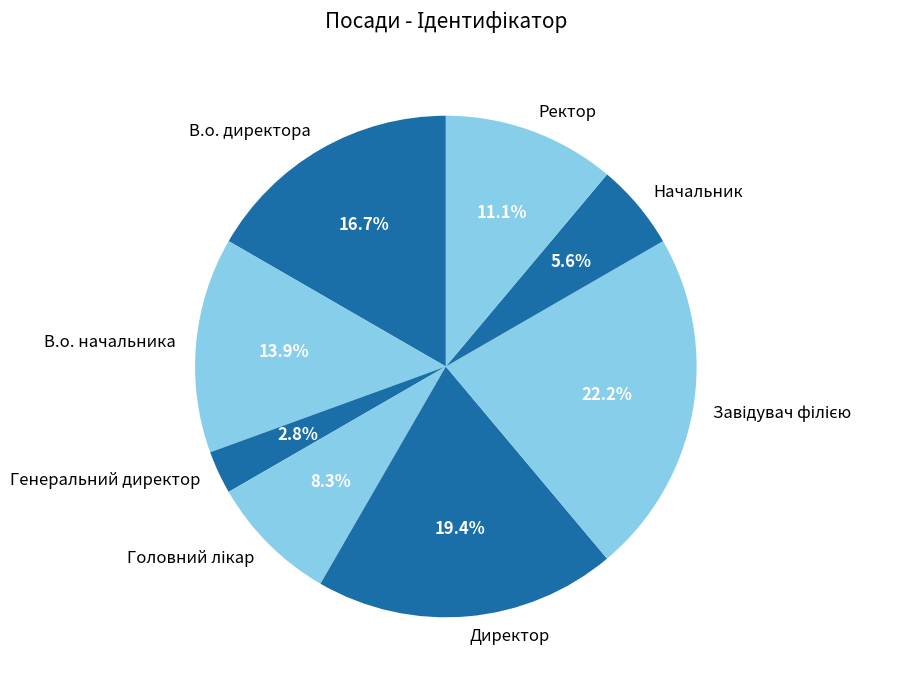

How many segments does this pie chart have?

8